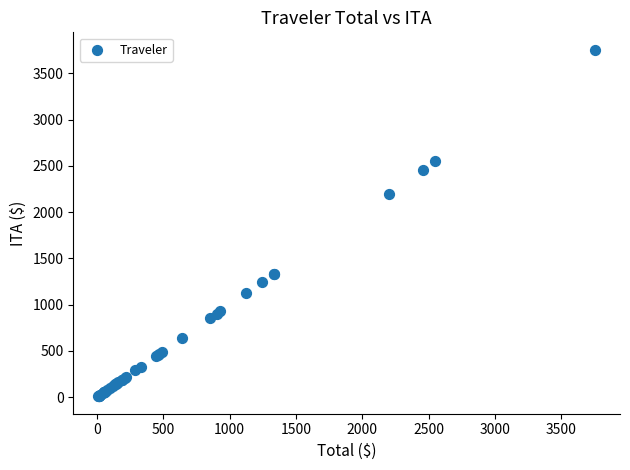

What Y value in the scatter plot is closest to 1881?

2200.3